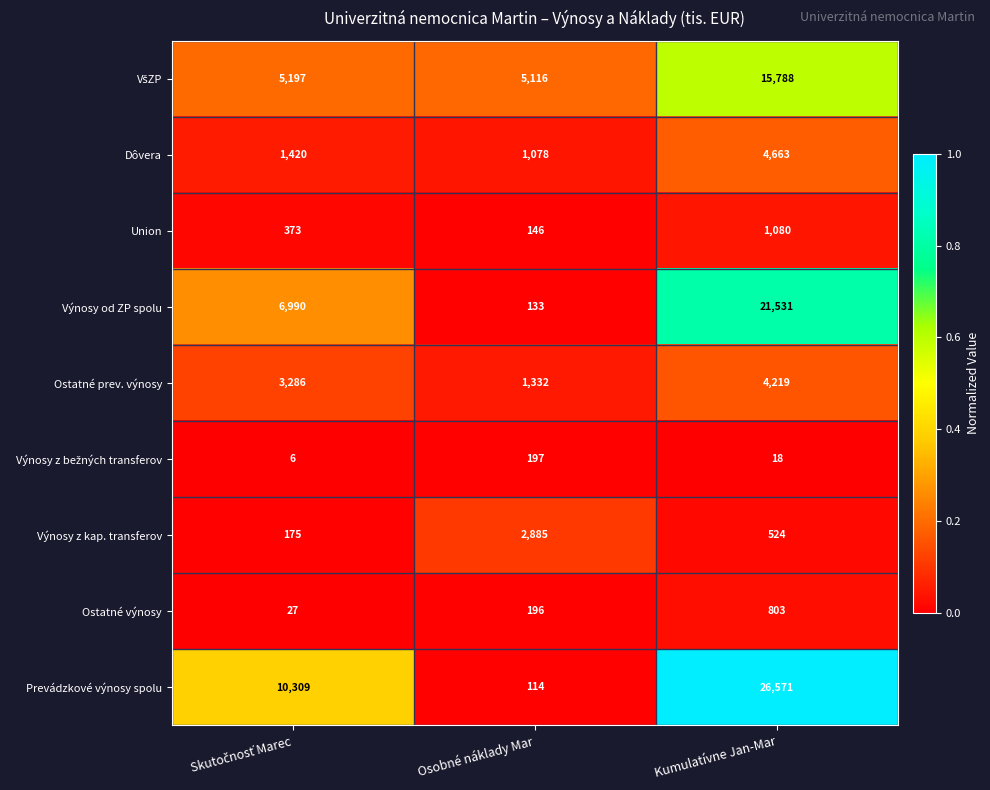

Which series has the largest total across all categories?

Prevádzkové výnosy spolu